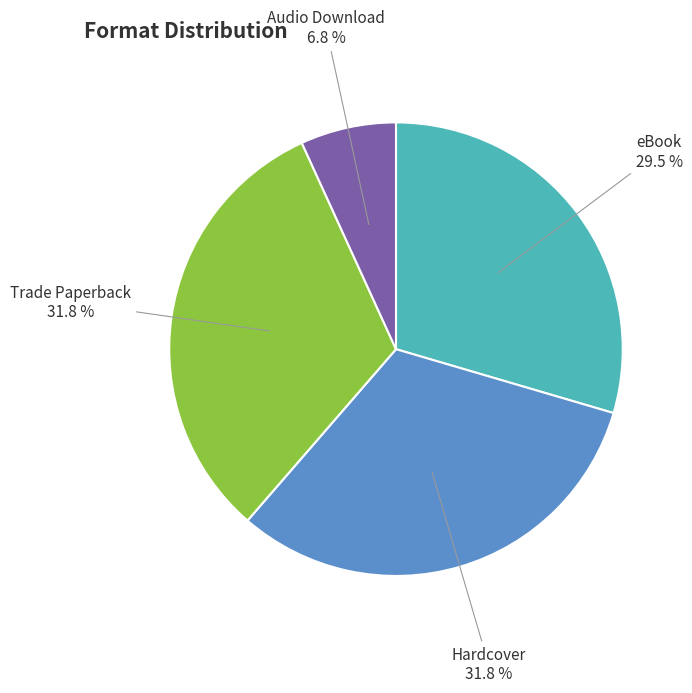

The Audio Download slice represents 7% of the pie. True or false?

True